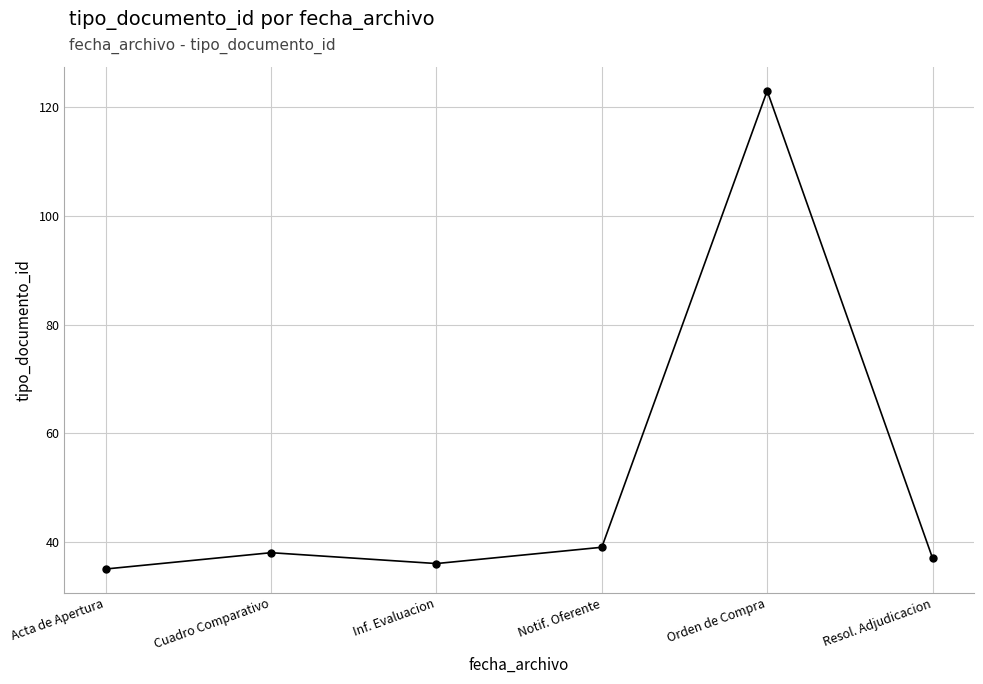

What is the average value?

51